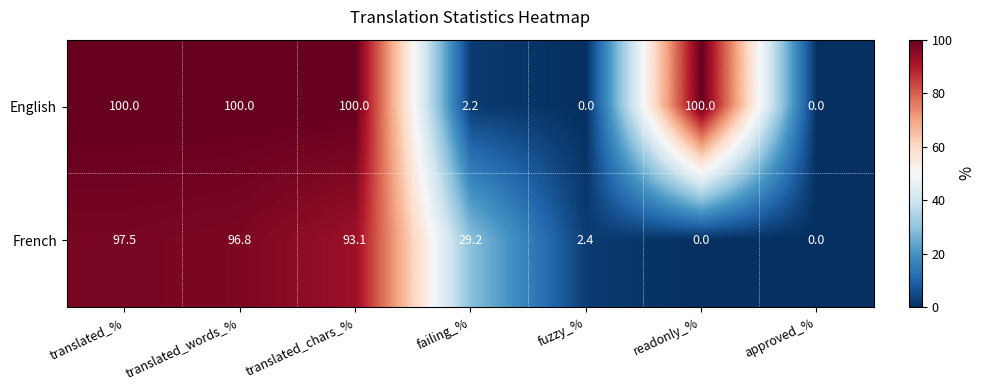

List the series in order of their peak value, lowest first.

French, English